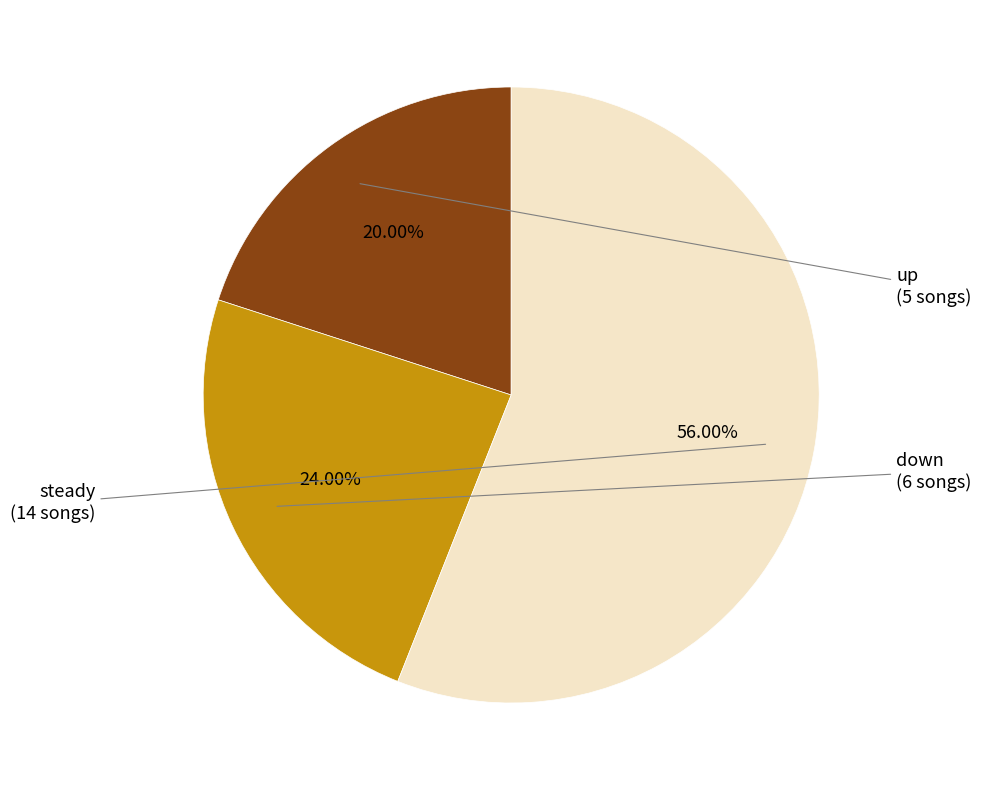

Do steady and down together represent more than half of the pie?

Yes